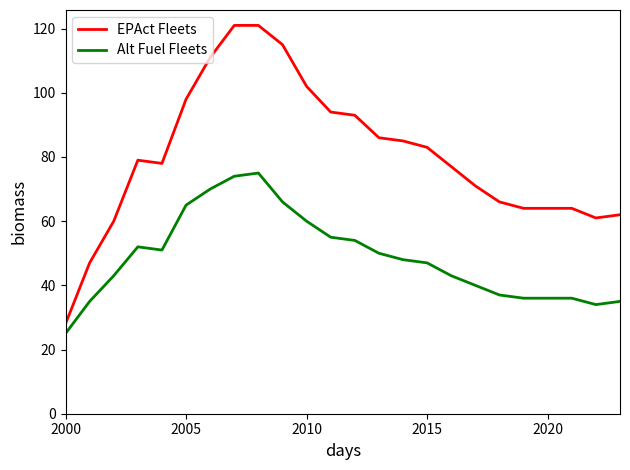

List the series in order of their overall mean, highest first.

EPAct Fleets, Alt Fuel Fleets